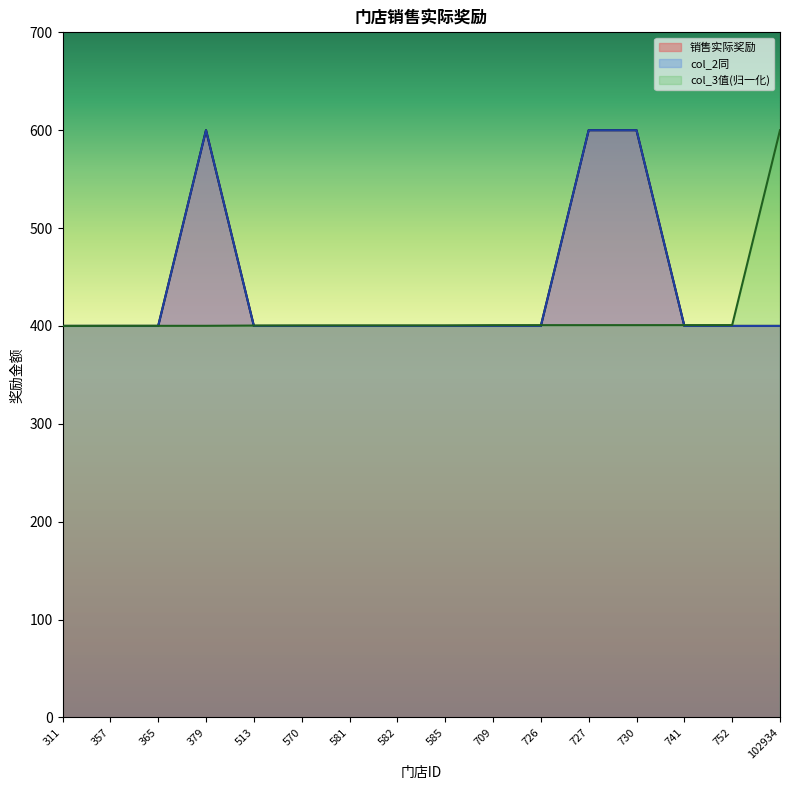

What is the difference between the highest and lowest values at 570?

0.5